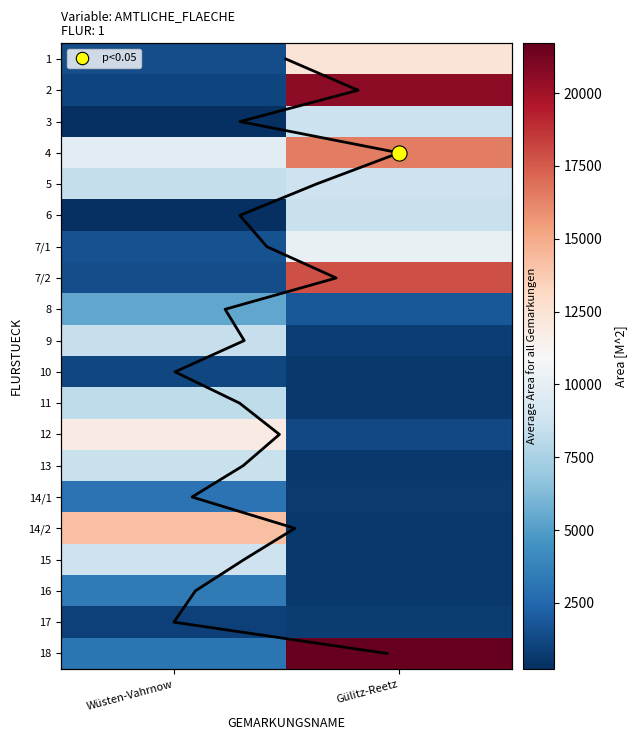

Is the value of 10 at Wüsten-Vahrnow greater than the value of 14/1 at Wüsten-Vahrnow?

No